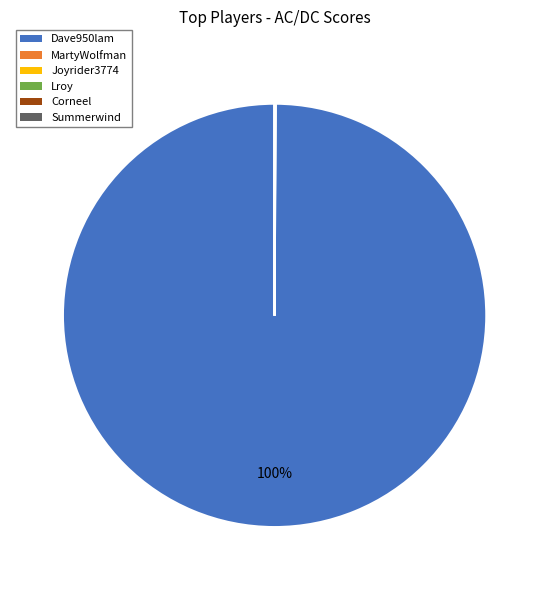

To the nearest percent, what is the difference between the largest and smallest slice percentages?

100%